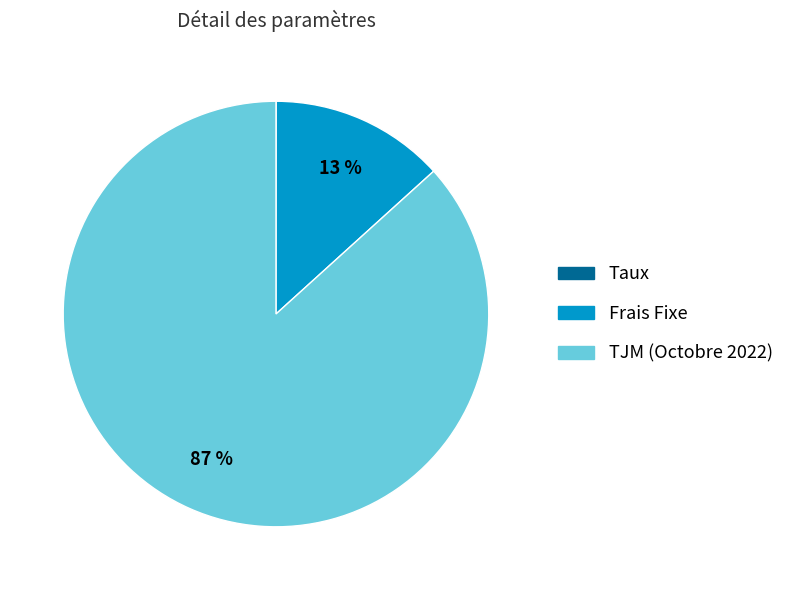

Between TJM (Octobre 2022) and Frais Fixe, which is larger?

TJM (Octobre 2022)